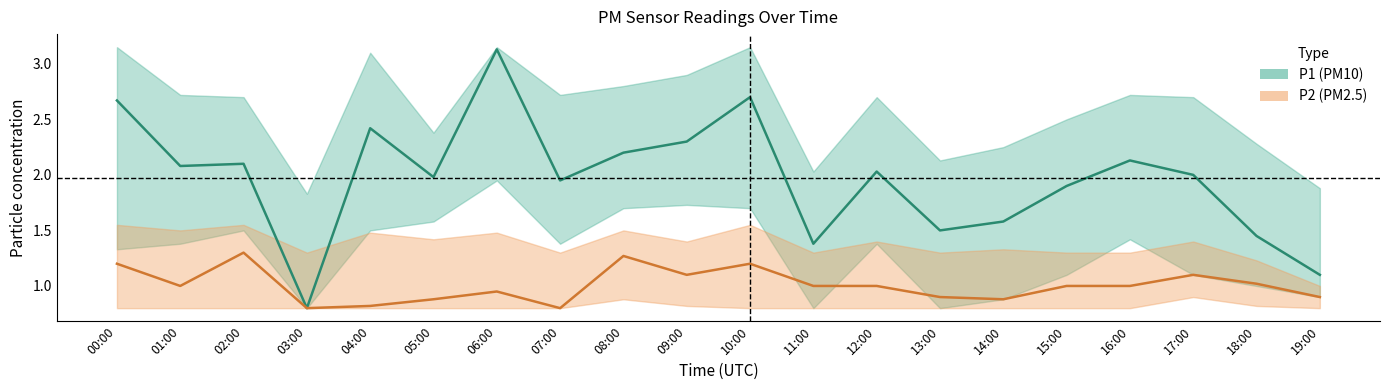

Reading right to left, extract all data points from this chart.

P1: 1.1	1.4	2.0	2.1	1.9	1.6	1.5	2.0	1.4	2.7	2.3	2.2	1.9	3.1	2.0	2.4	0.8	2.1	2.1	2.7
P2: 0.9	1.0	1.1	1.0	1.0	0.9	0.9	1.0	1.0	1.2	1.1	1.3	0.8	0.9	0.9	0.8	0.8	1.3	1.0	1.2